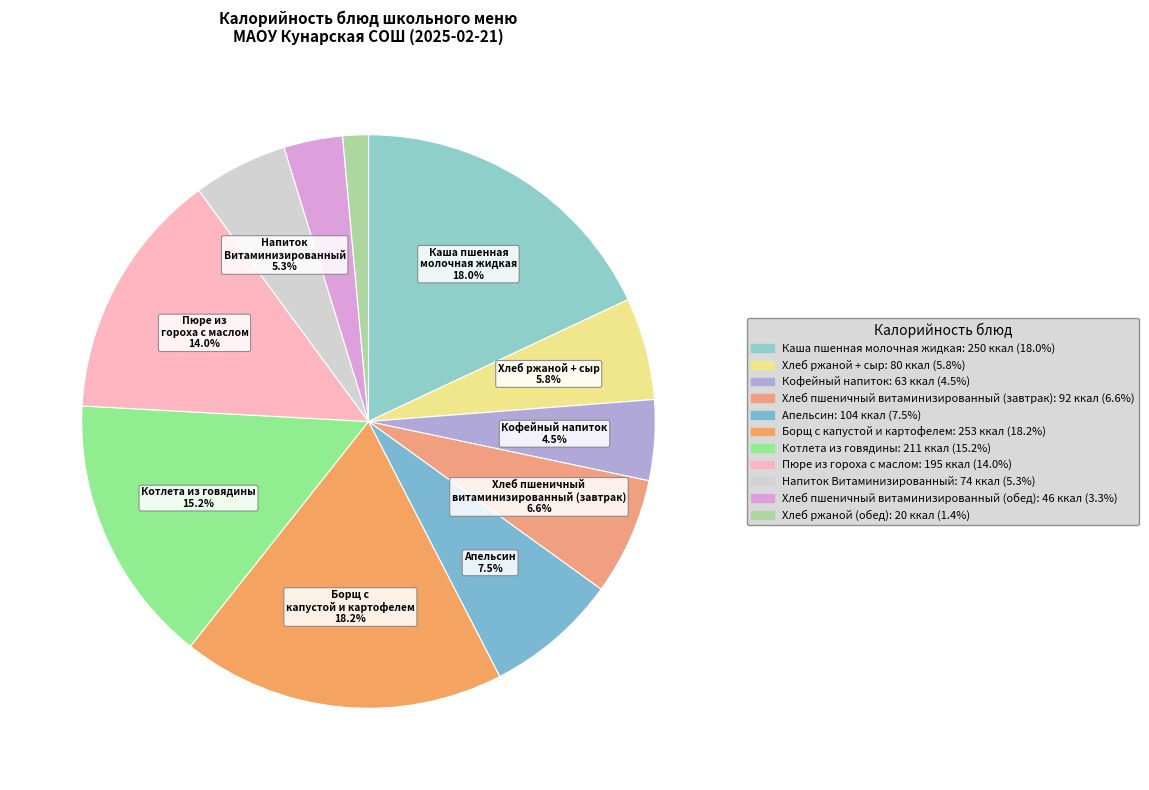

To the nearest percent, what portion does Апельсин represent?

7%